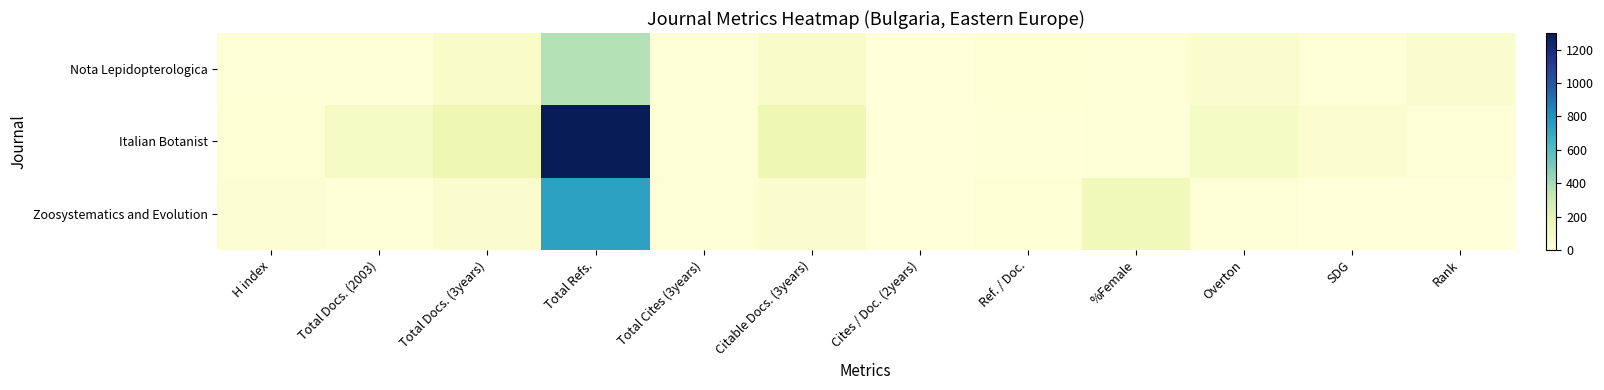

Reading right to left, list all the values displayed in this chart.

Nota Lepidopterologica: Rank=52	SDG=18	Overton=47	%Female=19	Ref. / Doc.=21	Cites / Doc. (2years)=0	Citable Docs. (3years)=63	Total Cites (3years)=13	Total Refs.=370	Total Docs. (3years)=65	Total Docs. (2003)=19	H index=18
Italian Botanist: Rank=16	SDG=31	Overton=85	%Female=15	Ref. / Doc.=8	Cites / Doc. (2years)=0	Citable Docs. (3years)=149	Total Cites (3years)=14	Total Refs.=1300	Total Docs. (3years)=155	Total Docs. (2003)=82	H index=21
Zoosystematics and Evolution: Rank=0	SDG=0	Overton=17	%Female=123	Ref. / Doc.=23	Cites / Doc. (2years)=0	Citable Docs. (3years)=52	Total Cites (3years)=14	Total Refs.=739	Total Docs. (3years)=55	Total Docs. (2003)=6	H index=29